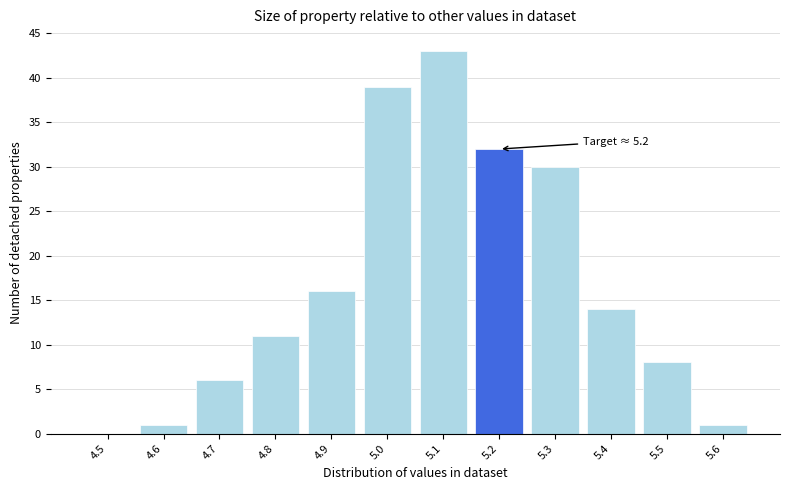

Reading right to left, extract all data points from this chart.

5.6=1	5.5=8	5.4=14	5.3=30	5.2=32	5.1=43	5.0=39	4.9=16	4.8=11	4.7=6	4.6=1	4.5=0